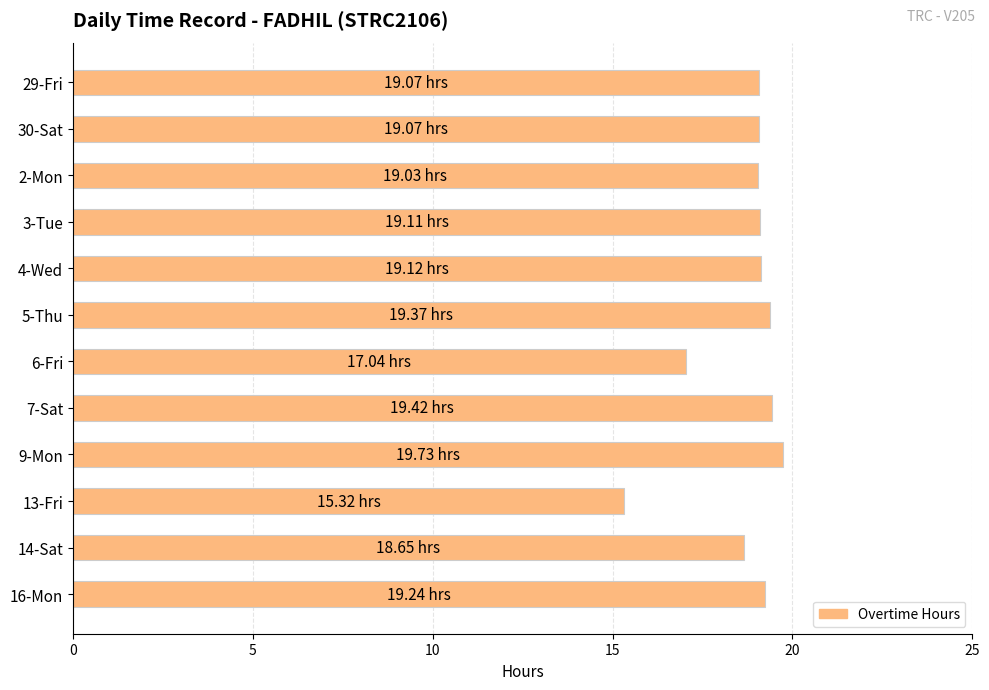

What is the ratio of the value at 5-Thu to the value at 3-Tue?

1.0